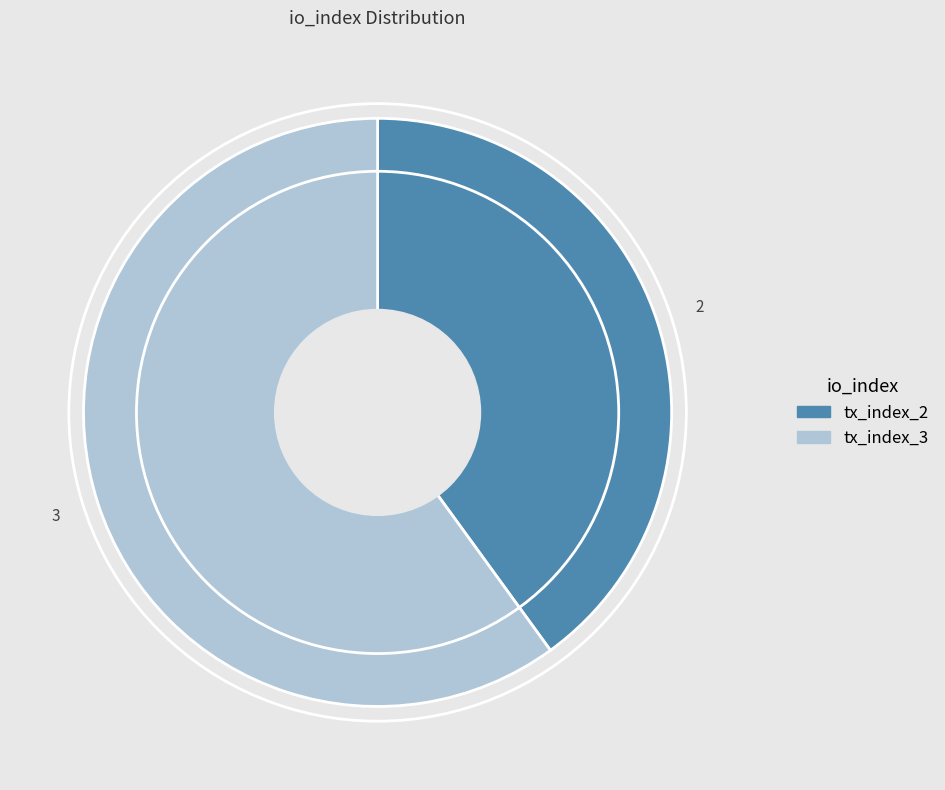

What is the smallest slice in the pie chart?

tx_index_2